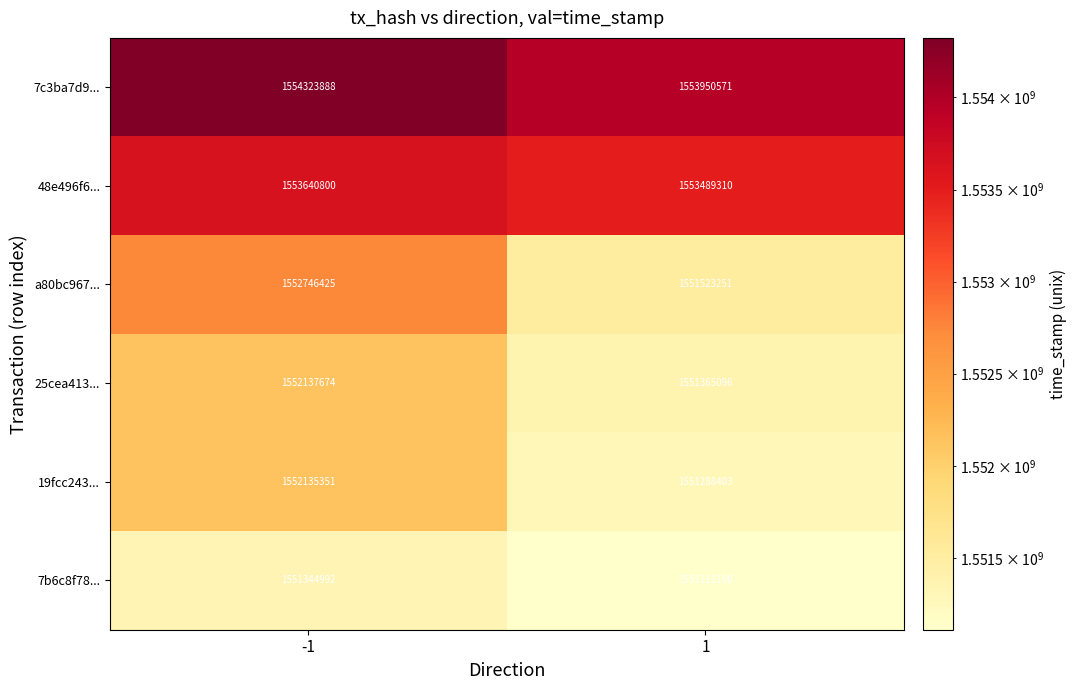

Which series has the largest total across all categories?

7c3ba7d9...